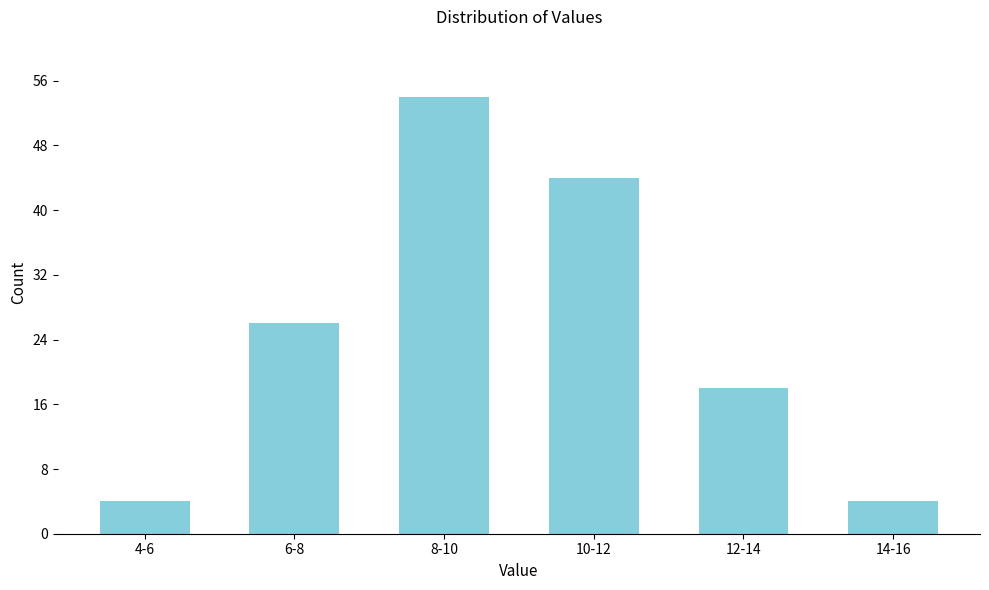

Reading left to right, what are all the values shown in this chart?

4	26	54	44	18	4